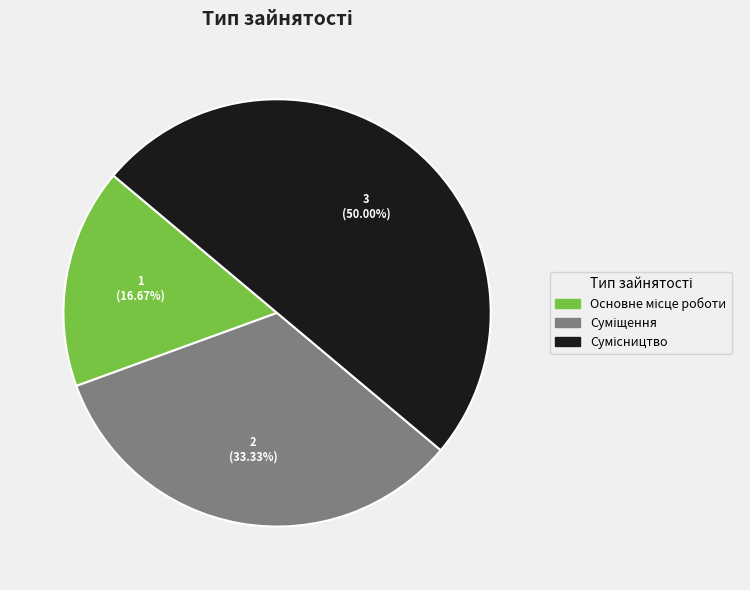

Which slice is the smallest?

Основне місце роботи